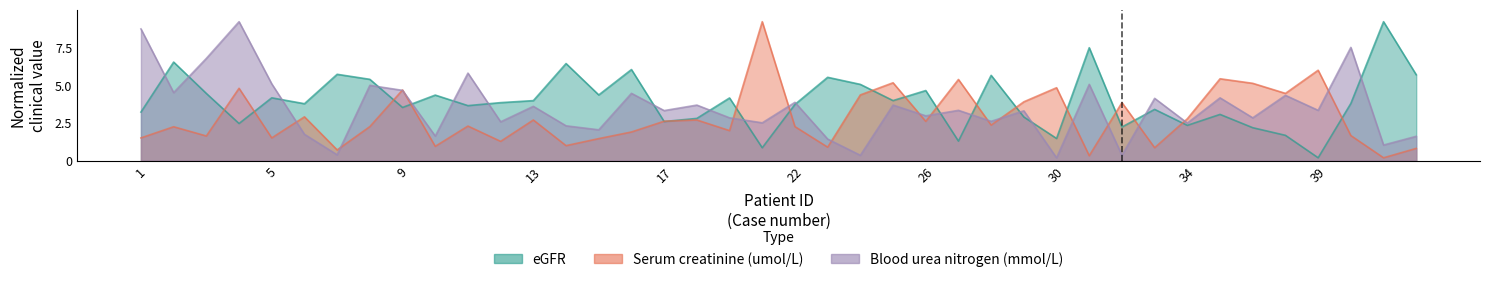

How many lines are shown in the chart?

3